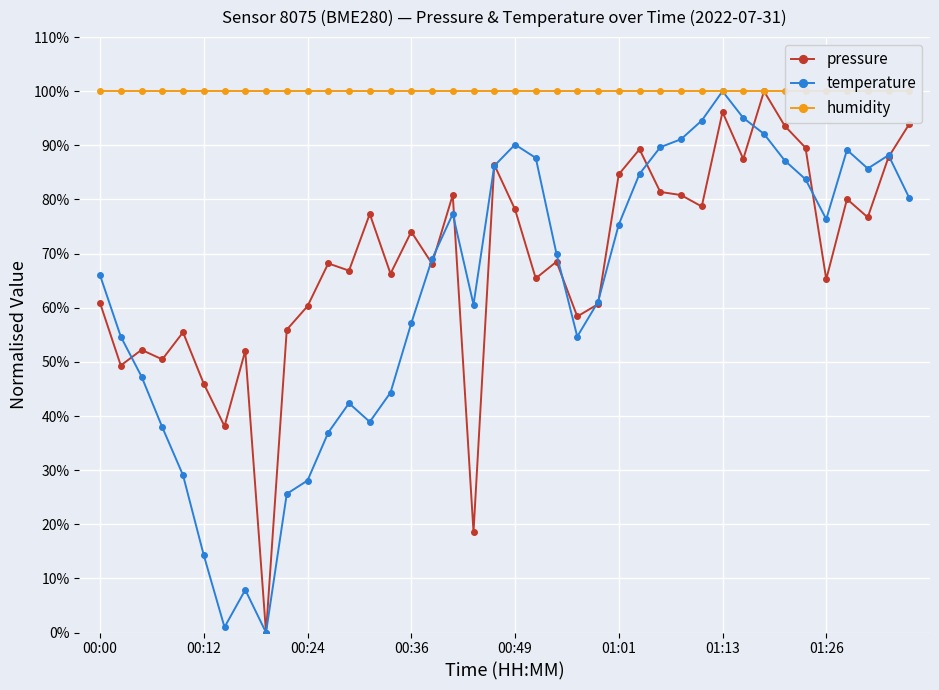

True or false: pressure has more than 1 points higher than both neighbors.

True